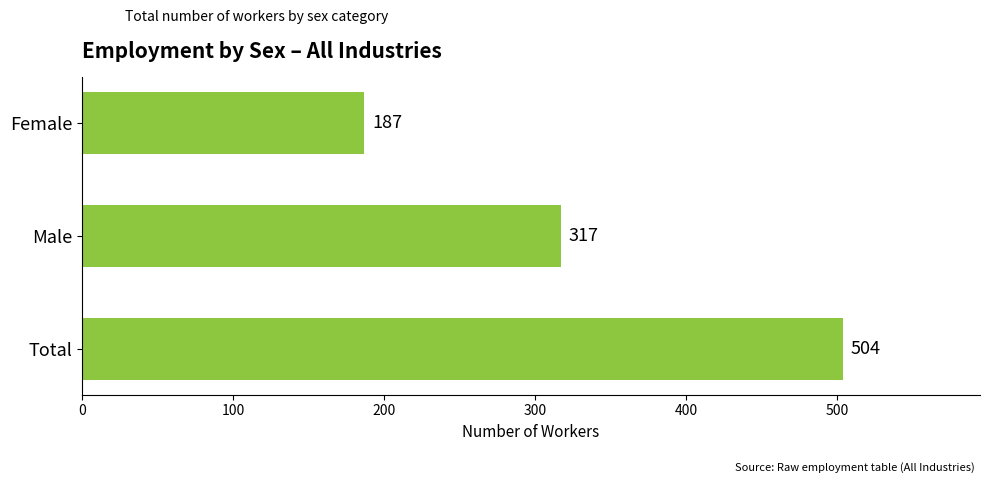

List the labels in order of value, smallest first.

Female, Male, Total